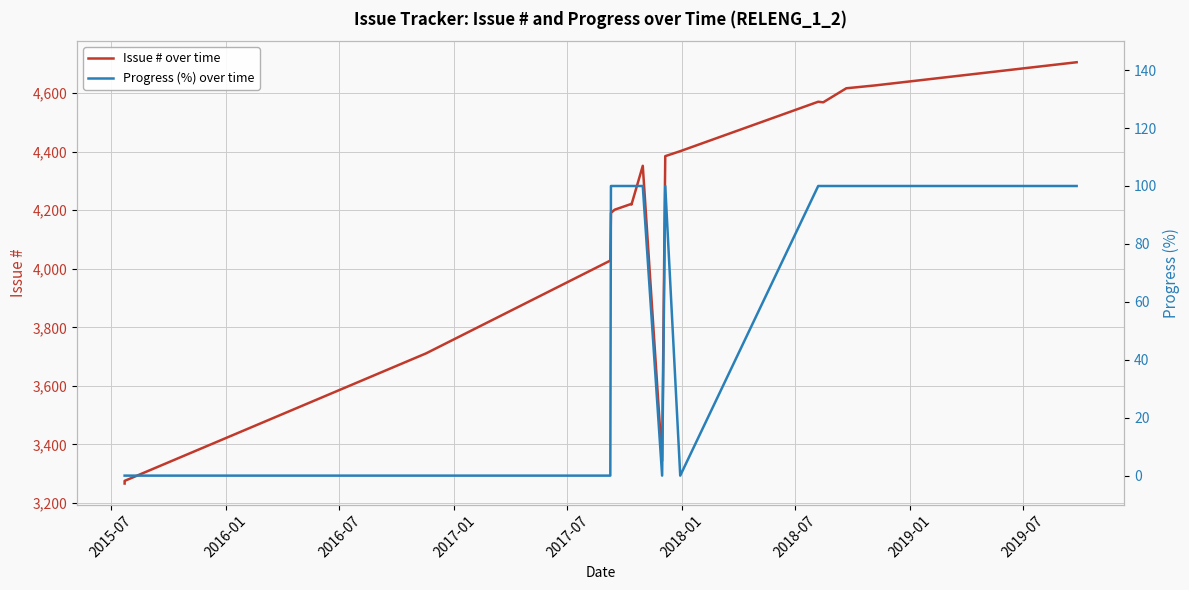

How many lines are shown in the chart?

2